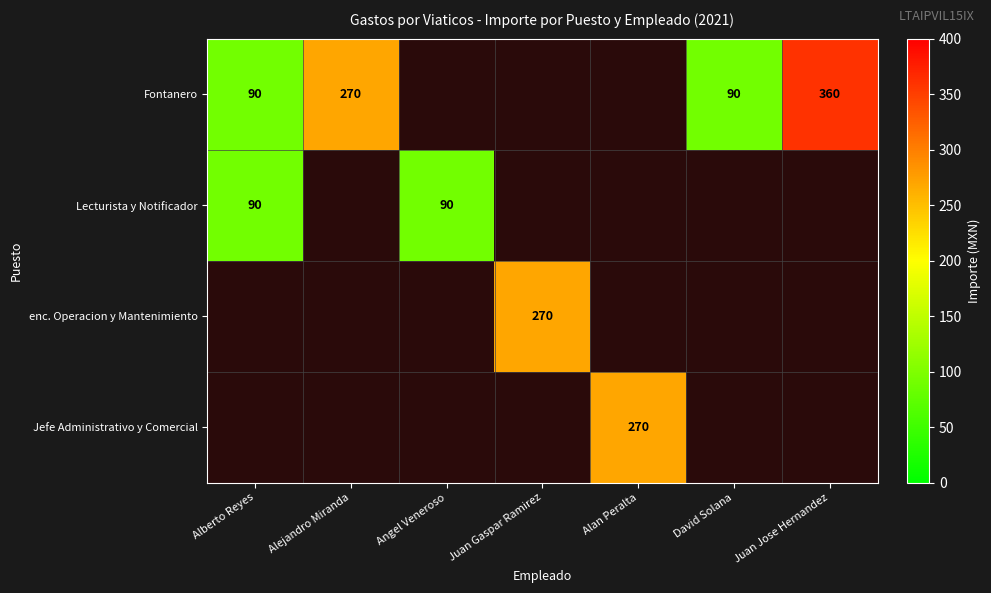

What is the difference between the maximum and second lowest values in the Fontanero series?

90.0